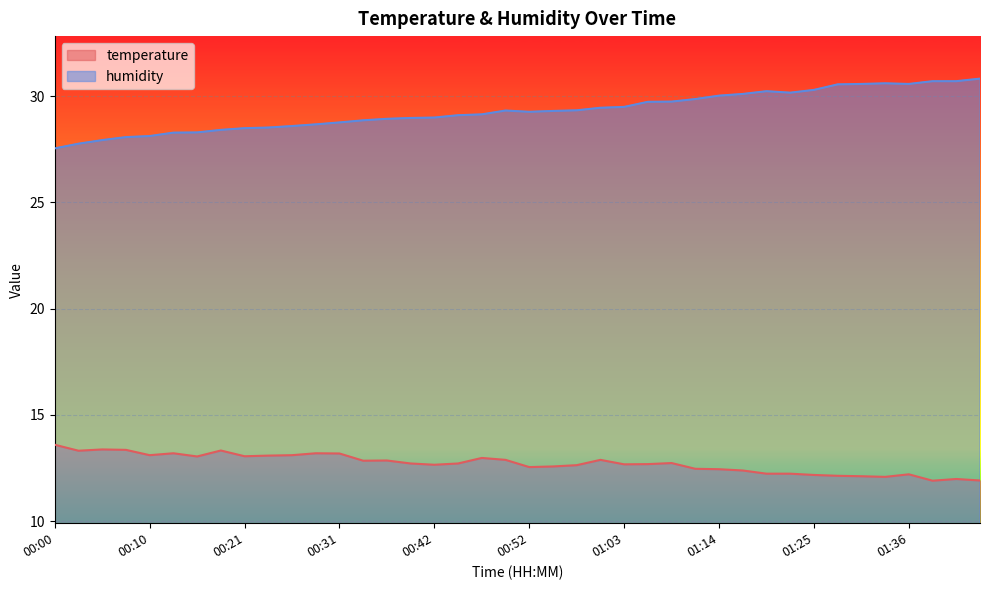

The value of humidity at 00:34 is 8.4. True or false?

False